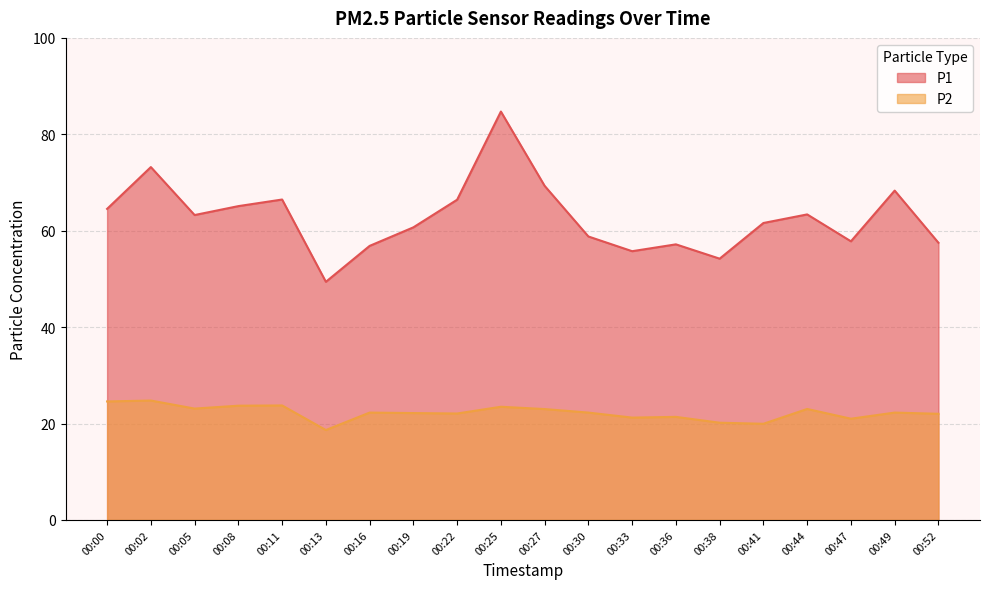

What is the value of the P1 point at the 9th from the left?

66.4